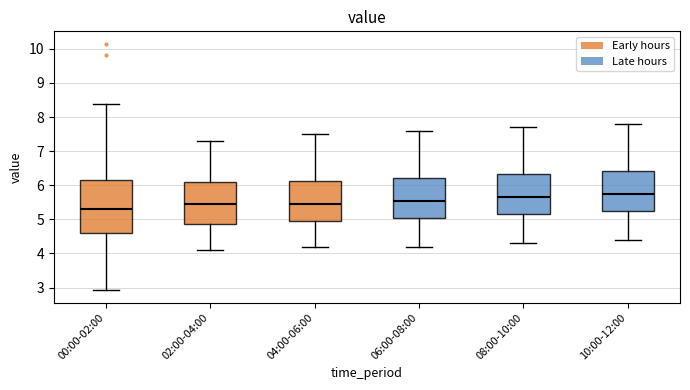

Reading left to right, transcribe this box plot: for each box, give where its median line is, the range the box spans, and where its two whiskers end, as read against the y-axis. The values are not printed on the chart, so give them approximately, as read against the axis.

00:00-02:00: median 5.3, box 4.6 to 6.2, whiskers 2.9 to 8.4
02:00-04:00: median 5.5, box 4.9 to 6.1, whiskers 4.1 to 7.3
04:00-06:00: median 5.5, box 5.0 to 6.1, whiskers 4.2 to 7.5
06:00-08:00: median 5.6, box 5.1 to 6.2, whiskers 4.2 to 7.6
08:00-10:00: median 5.7, box 5.2 to 6.3, whiskers 4.3 to 7.7
10:00-12:00: median 5.8, box 5.3 to 6.4, whiskers 4.4 to 7.8